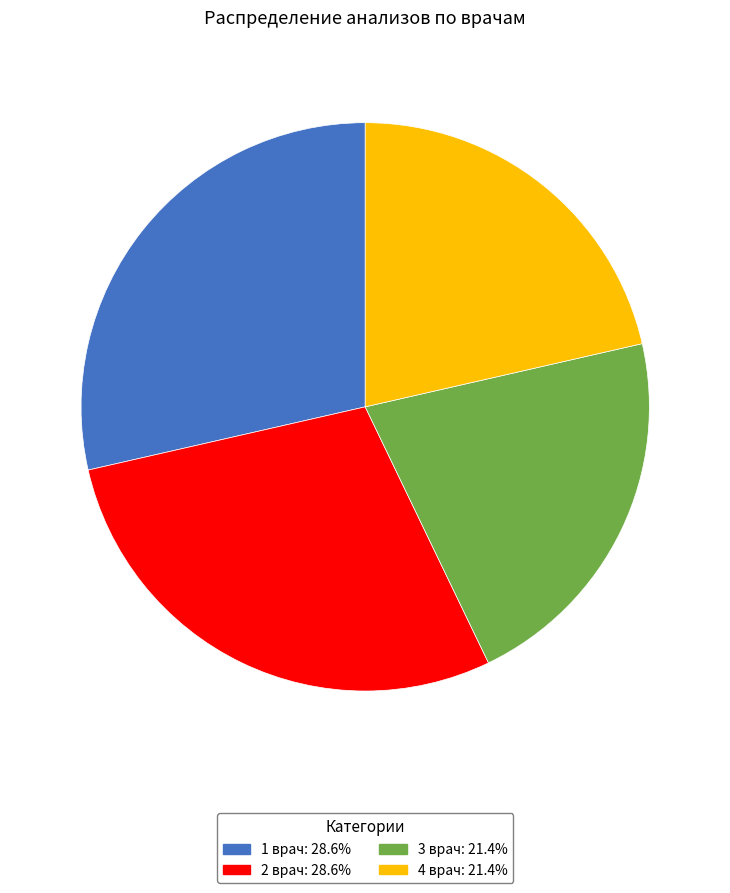

Does 2 врач represent more than half of the total?

No